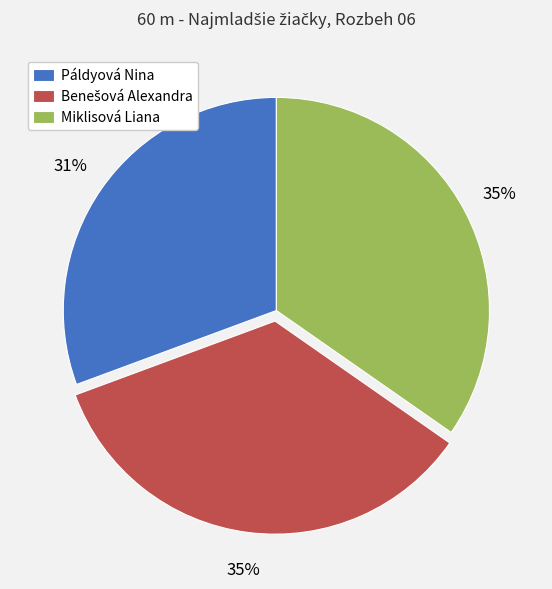

True or false: Miklisová Liana accounts for 49% of the total.

False